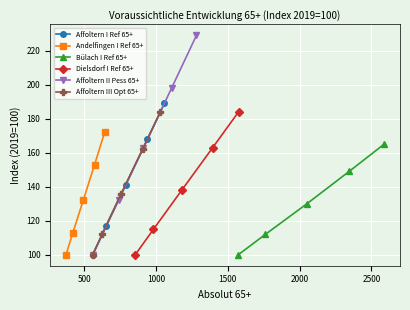

What is the minimum value for Affoltern I Ref 65+?

100